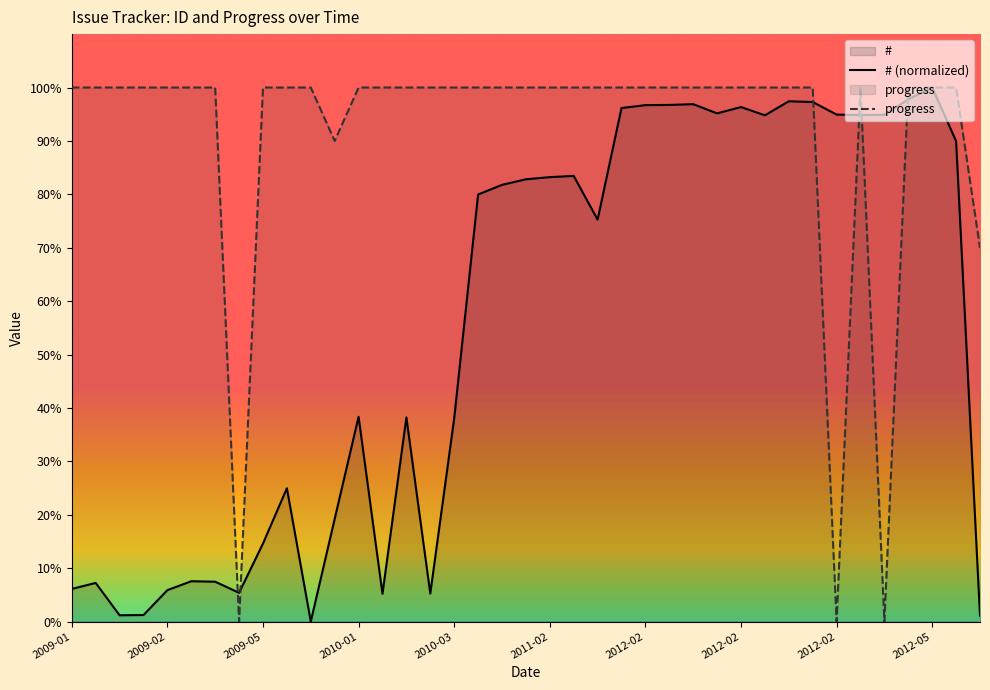

What is the value of the # (normalized) point at the 37th from the left?

100.0